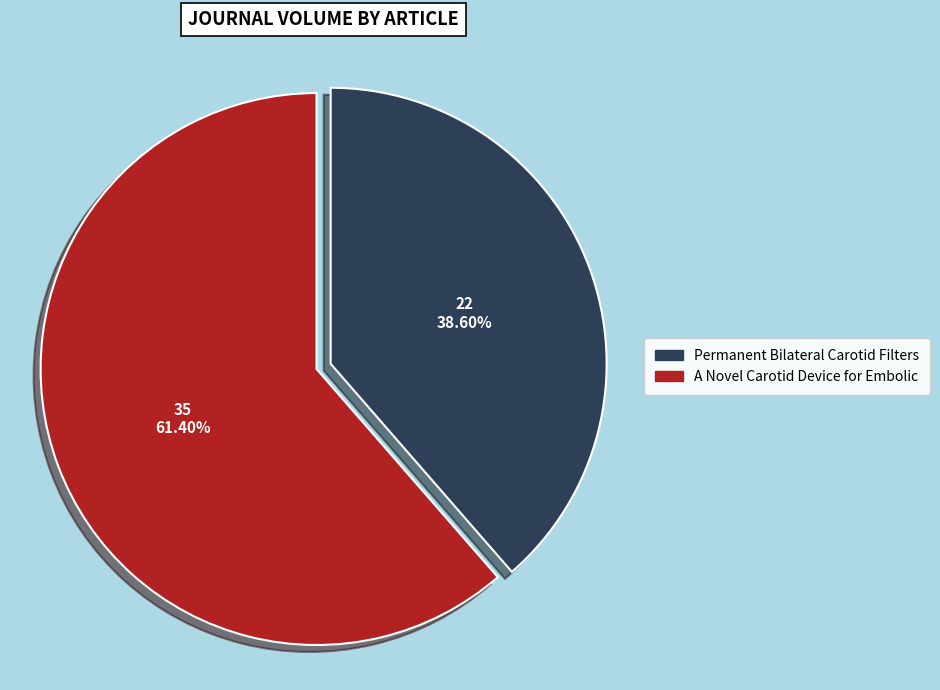

How many slices are in this pie chart?

2